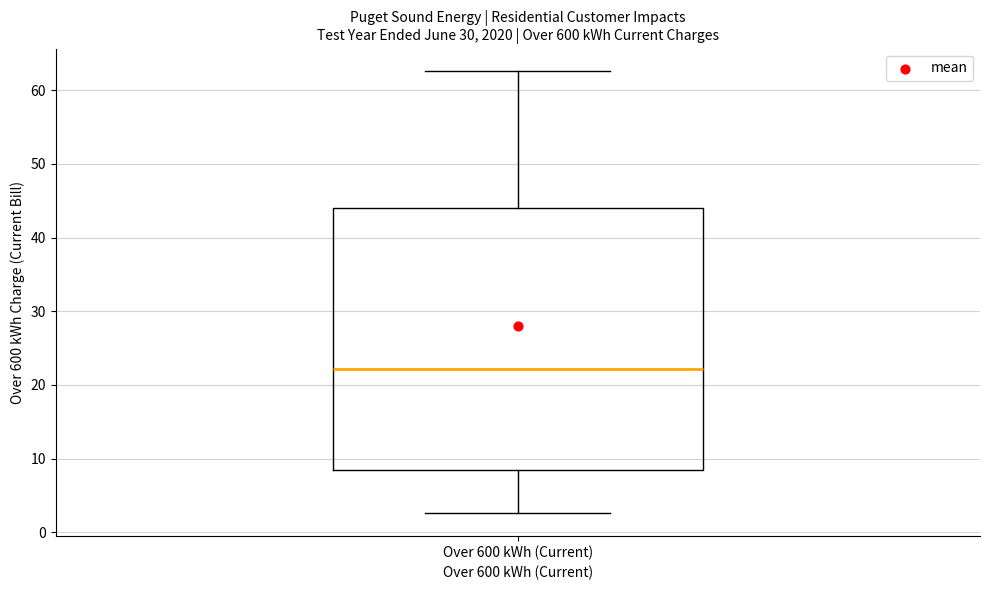

Read this box plot against the y-axis: the position of the median line, the range covered by the box, and the ends of both whiskers. The values are not printed on the chart, so give them approximately, as read against the axis.

median 22, box 8 to 44, whiskers 3 to 63